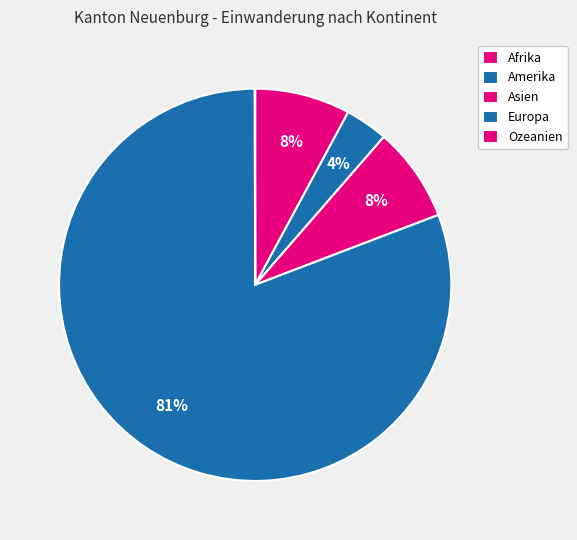

How many segments does this pie chart have?

5